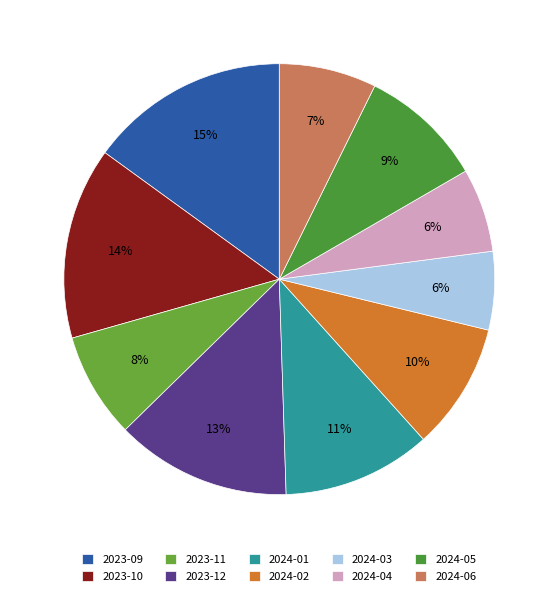

Combined, do 2024-04 and 2024-06 account for over 50%?

No